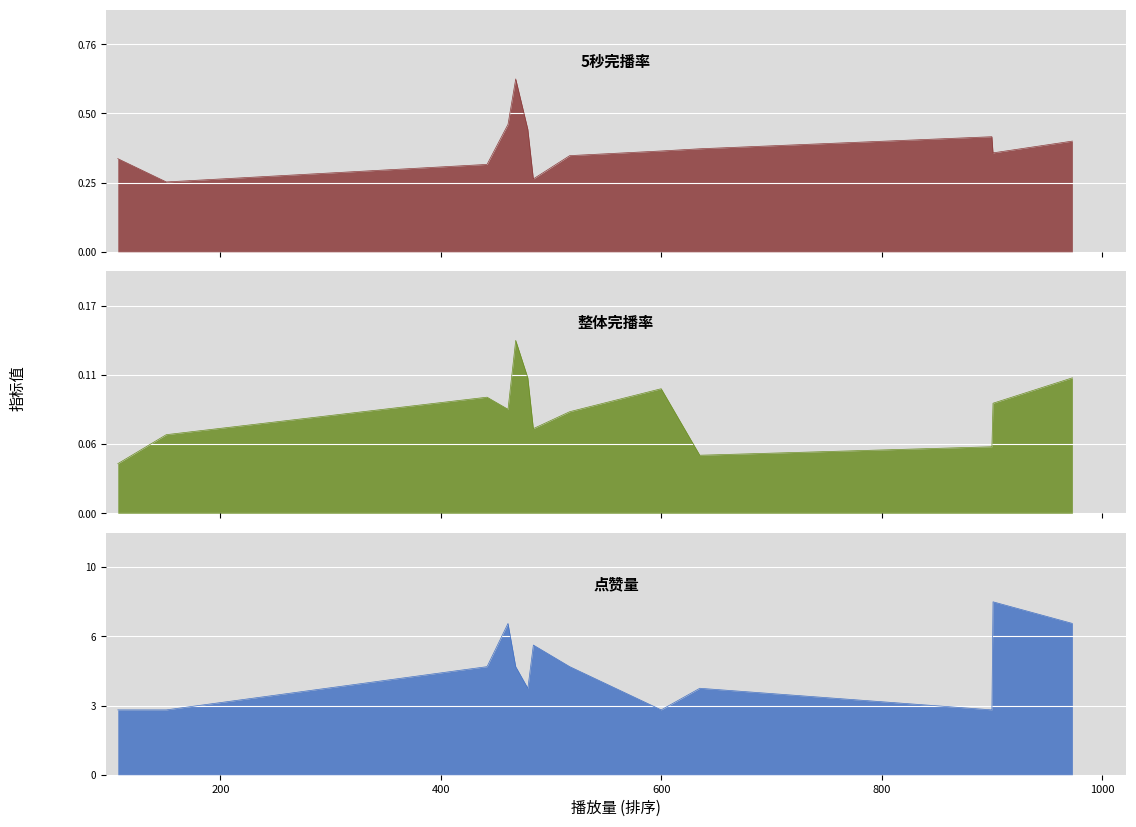

At 442, list the series in order from smallest to largest.

整体完播率, 5秒完播率, 点赞量